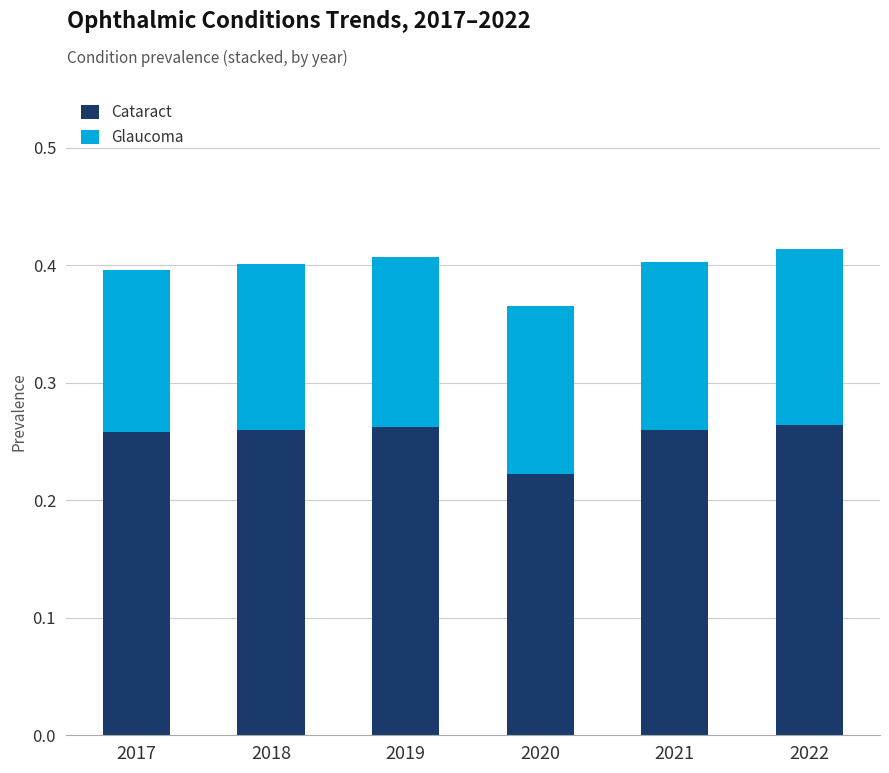

The value of Cataract at 2017 is 0.5. True or false?

False